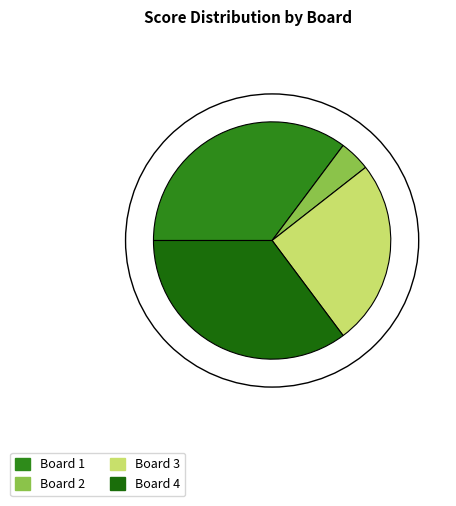

Which category has the smallest portion of the pie?

Board 2